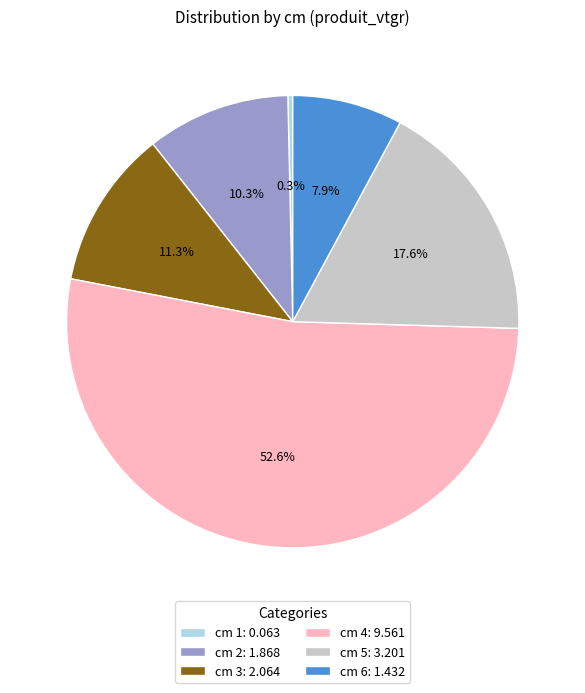

What is the largest slice in the pie chart?

cm 4: 9.561